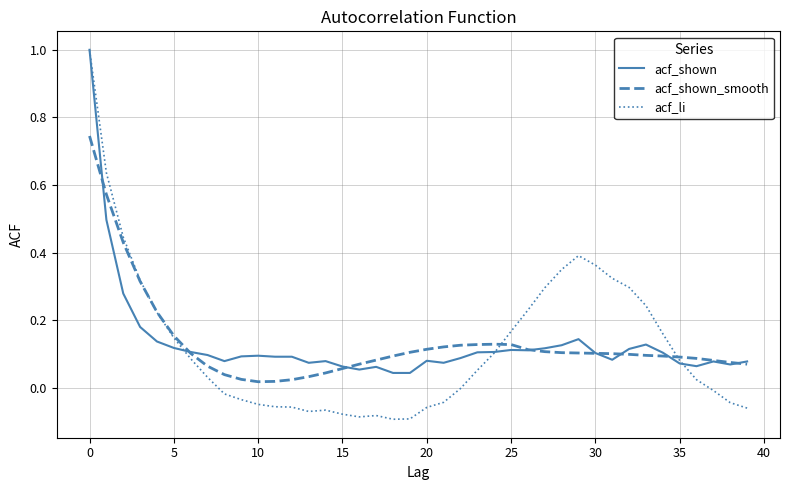

Which series has the widest spread of values?

acf_li